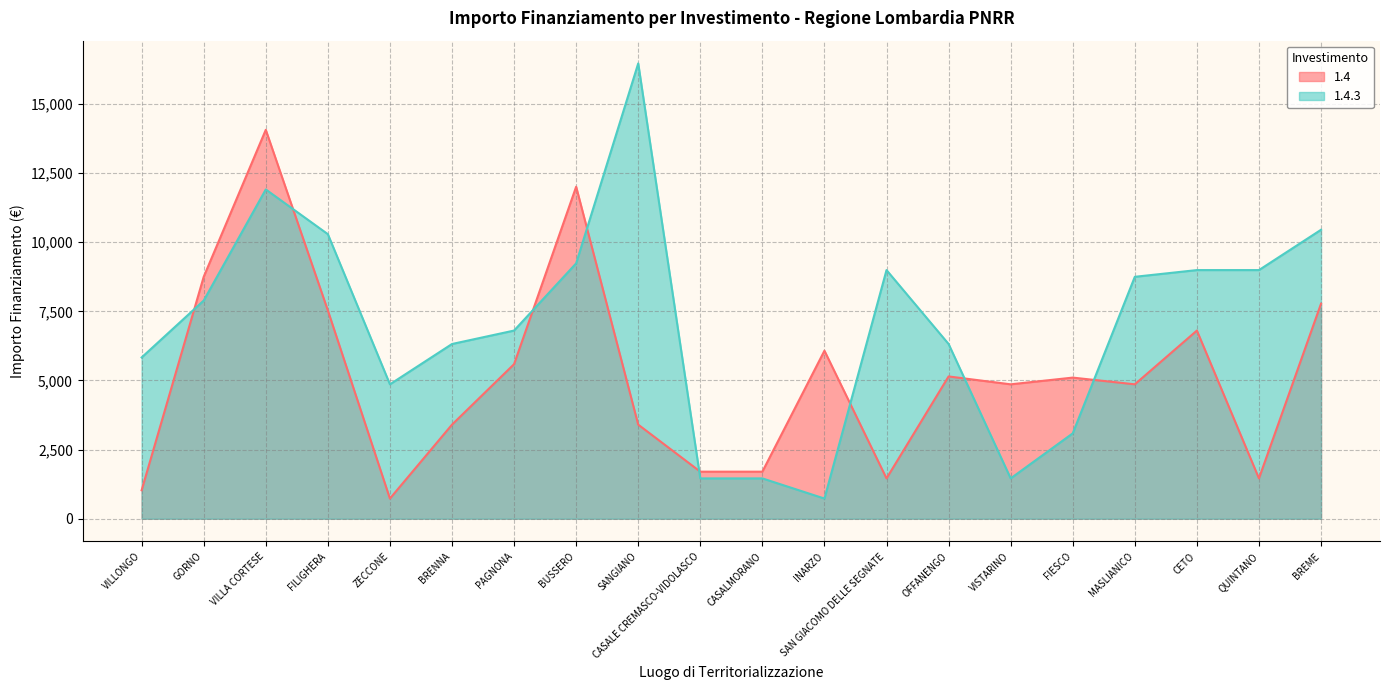

Reading right to left, extract all data points from this chart.

1.4: 7776	1458	6804	4860	5103	4860	5145	1458	6075	1701	1701	3402	12005	5589	3402	729	7533	14063	8748	1029
1.4.3: 10449	8991	8991	8748	3087	1458	6318	8991	729	1458	1458	16464	9234	6804	6318	4860	10290	11907	7889	5831